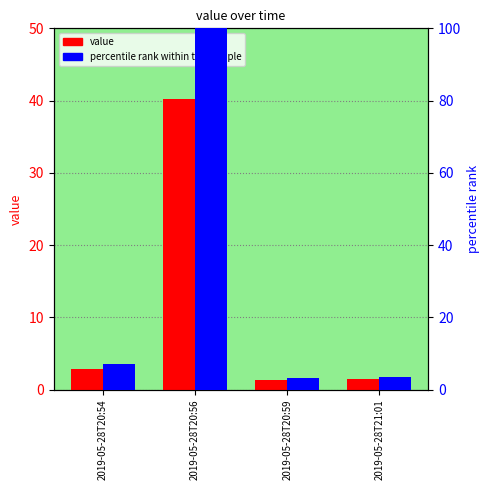

What is the maximum value shown in the chart?

100.0